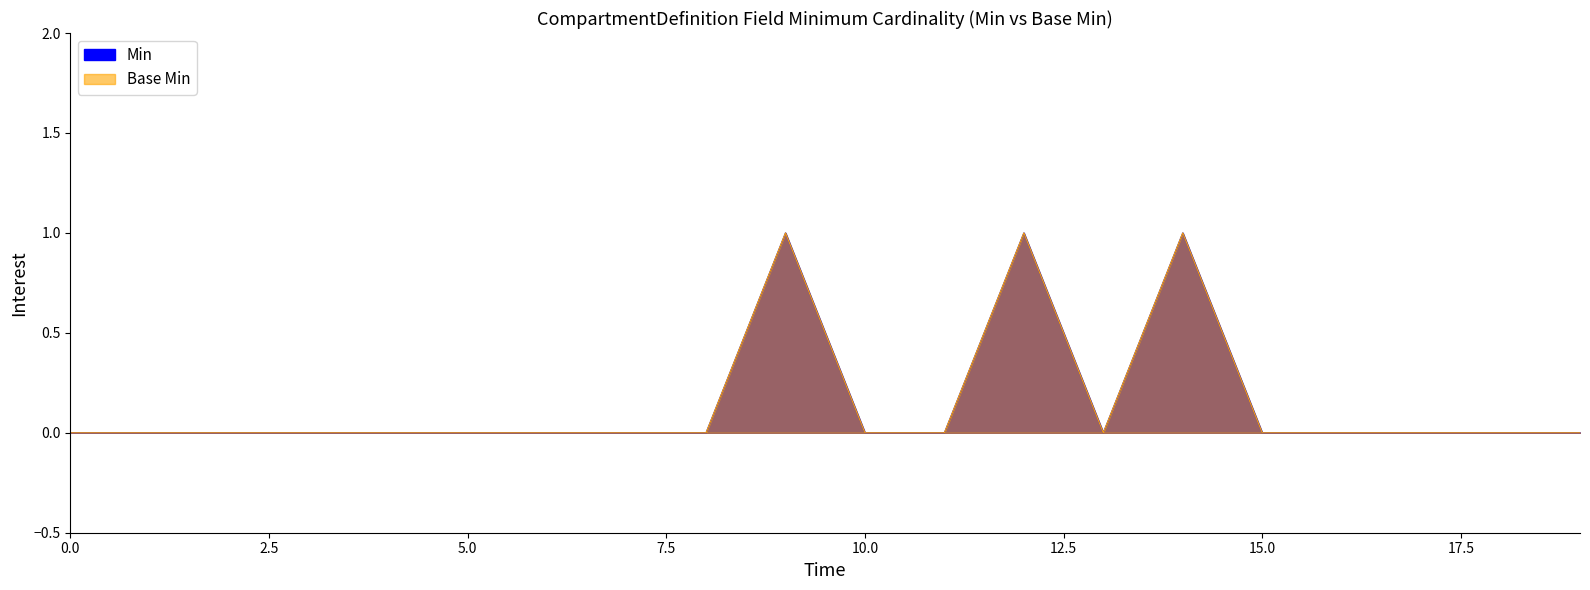

Reading left to right, list all the values displayed in this chart.

Base Min: 0	0	0	0	0	0	0	0	0	1	0	0	1	0	1	0	0	0	0	0
Min: 0	0	0	0	0	0	0	0	0	1	0	0	1	0	1	0	0	0	0	0